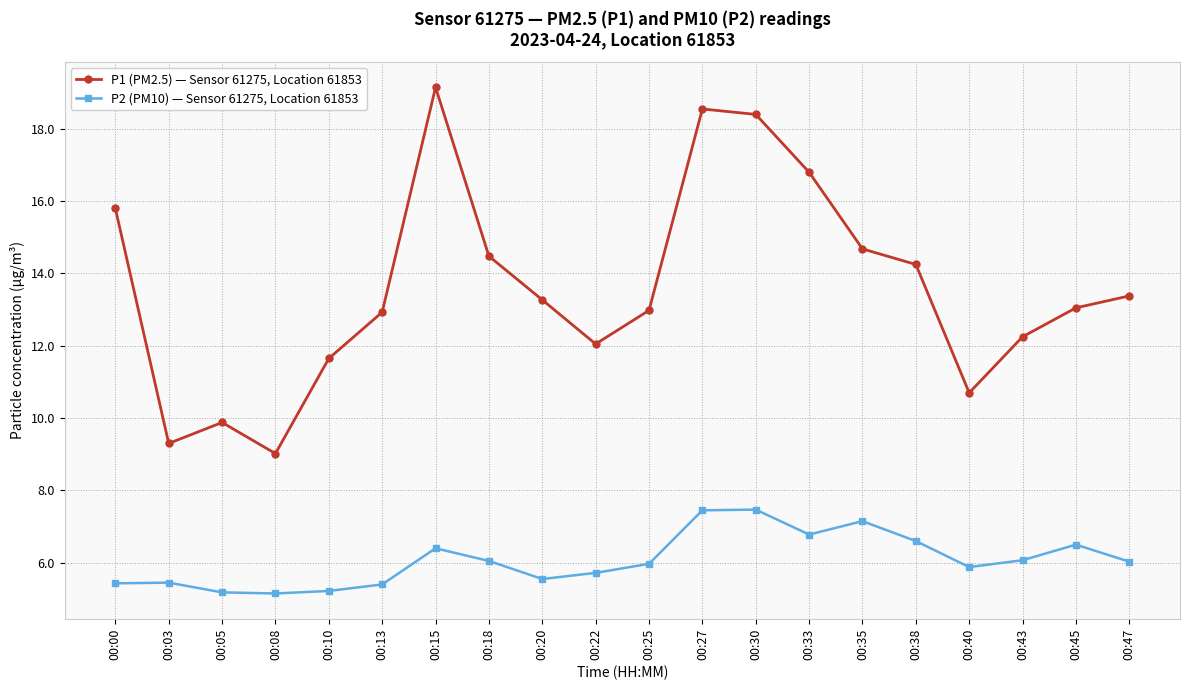

Is this an area chart (filled region under the line)?

No